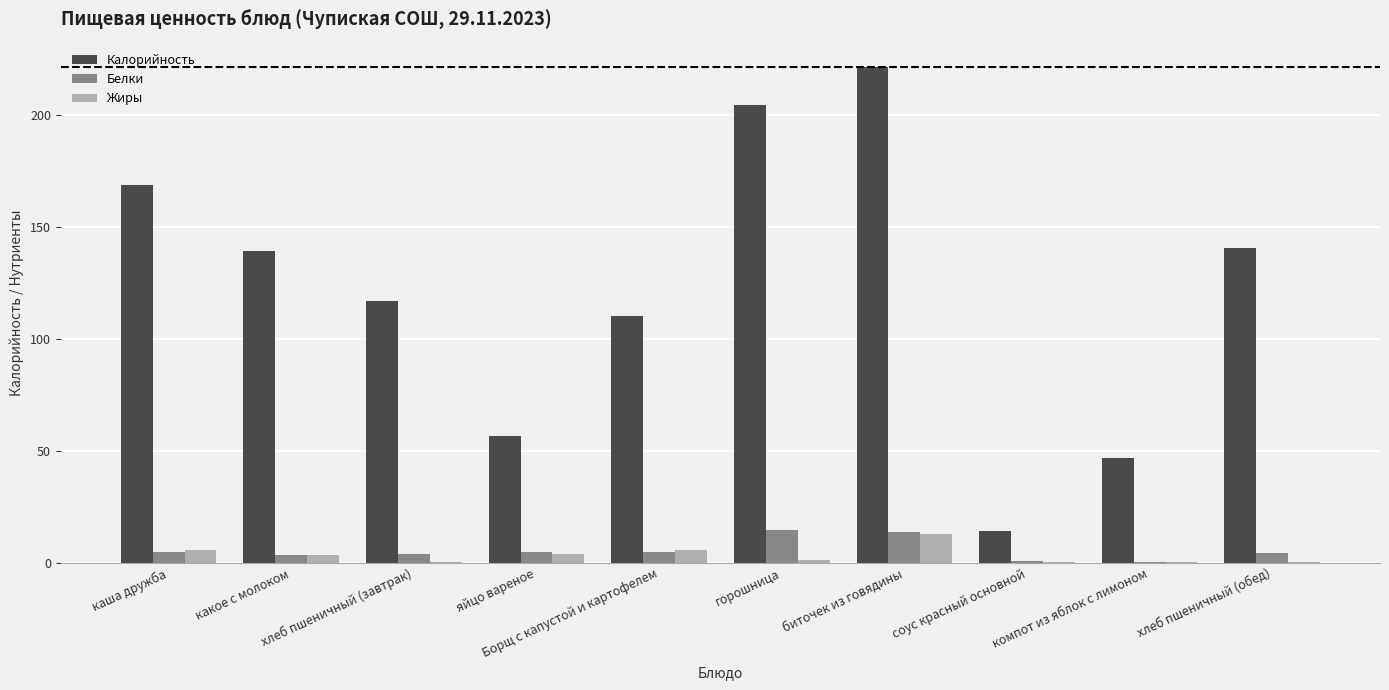

What value does the Белки series have at горошница?

14.5